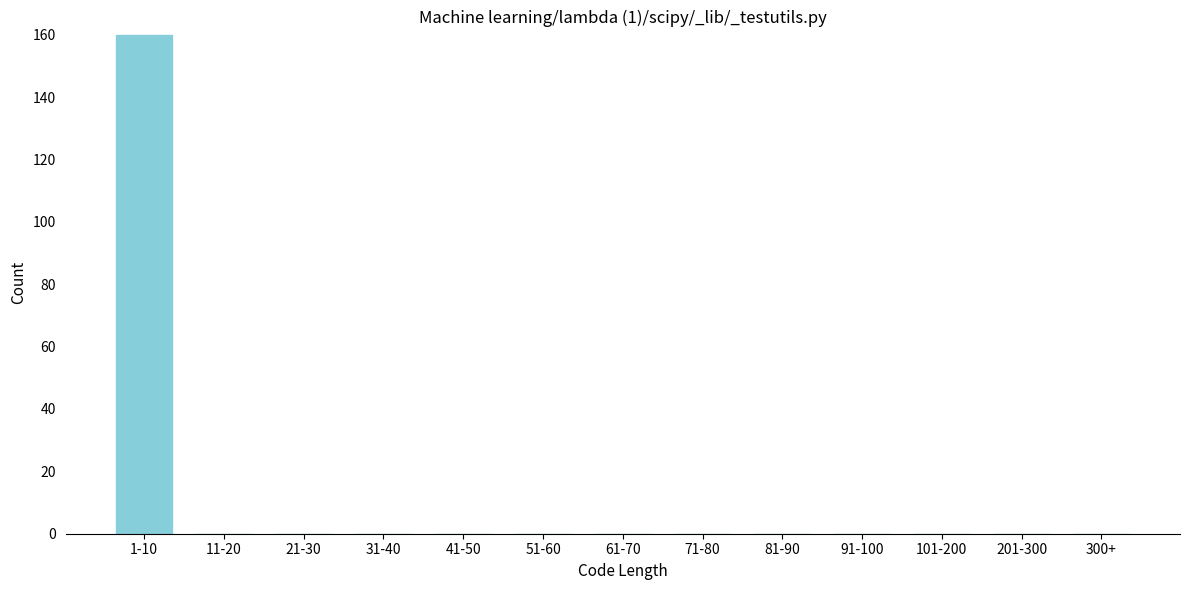

Reading left to right, extract all data points from this chart.

1-10=160	11-20=0	21-30=0	31-40=0	41-50=0	51-60=0	61-70=0	71-80=0	81-90=0	91-100=0	101-200=0	201-300=0	300+=0